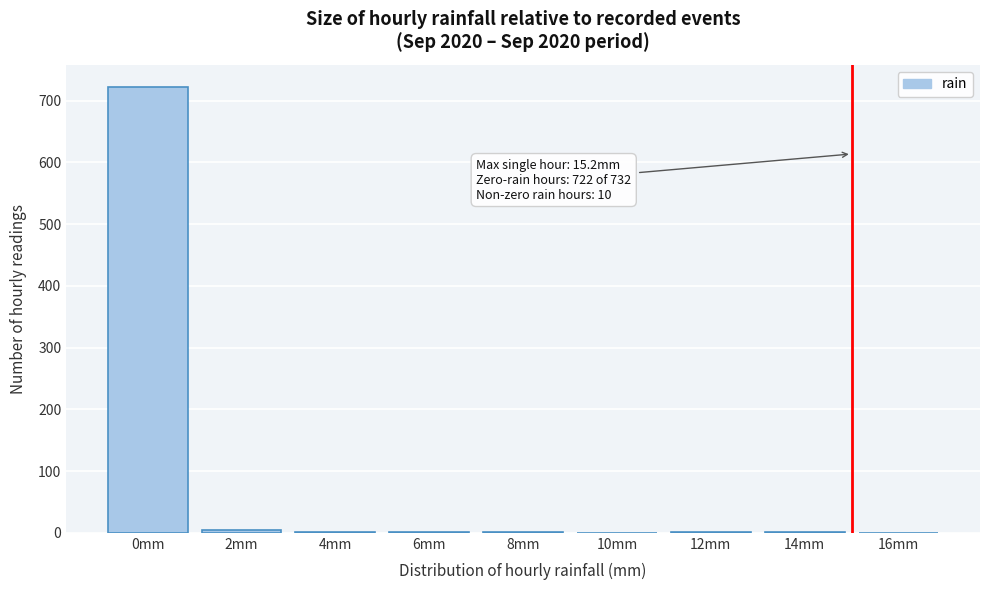

What is the sum of all values?

732